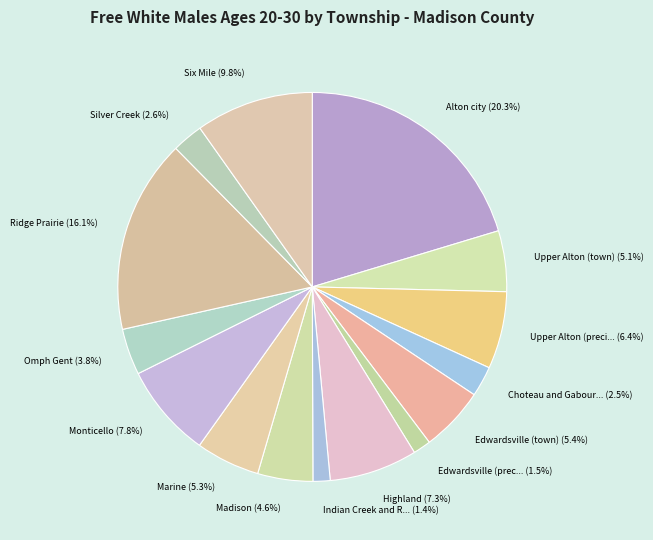

How many segments does this pie chart have?

15